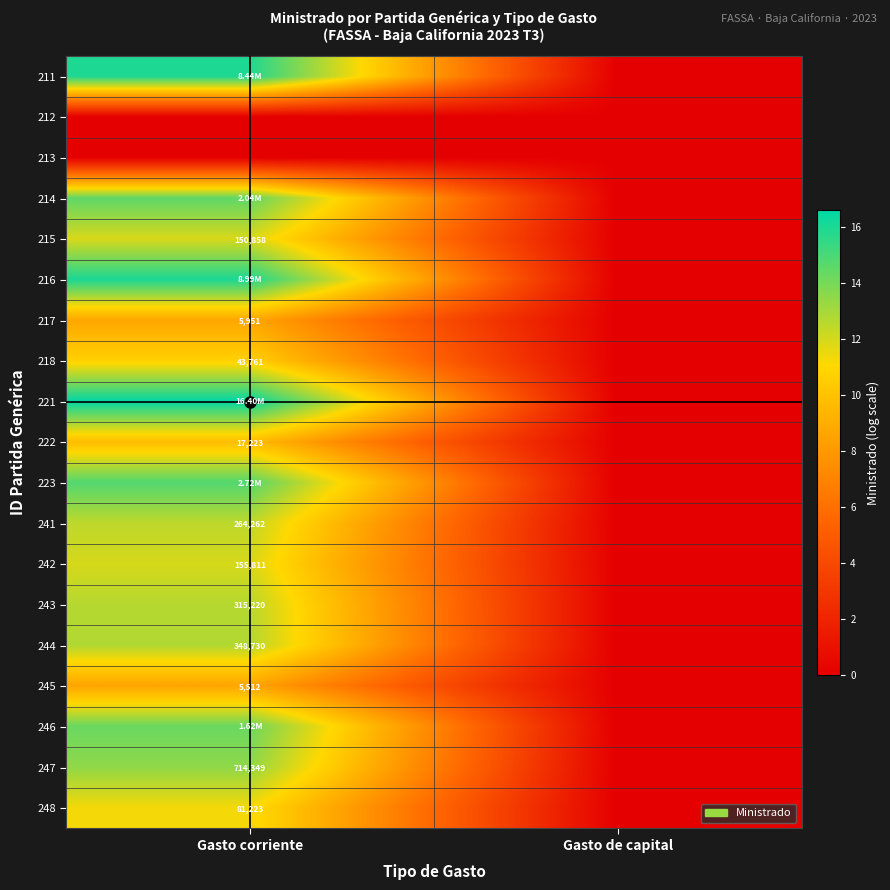

How many values in the 242 series exceed 11?

1